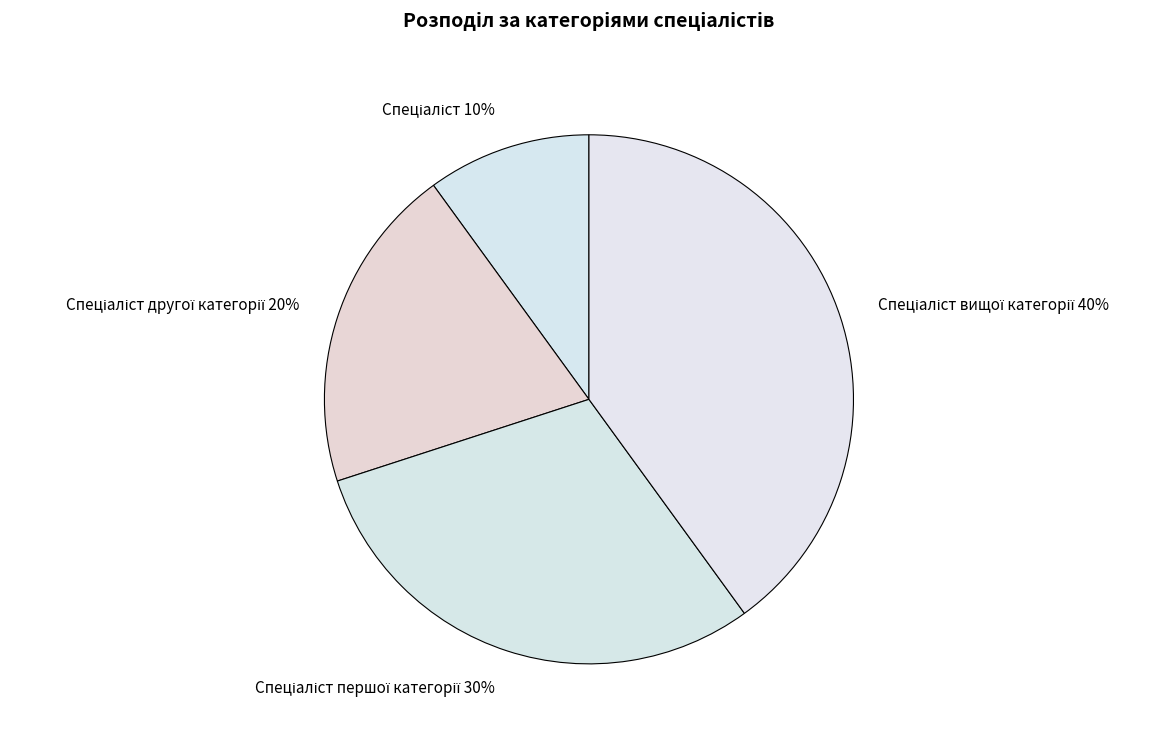

To the nearest percent, what is the difference between the largest and smallest slice percentages?

30%